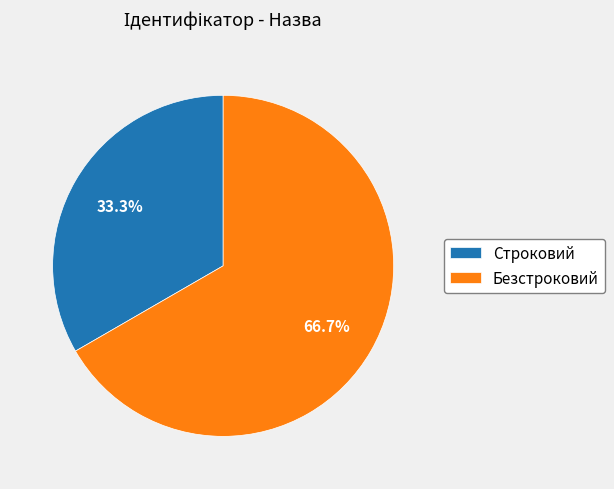

Which category has the smallest portion of the pie?

Строковий